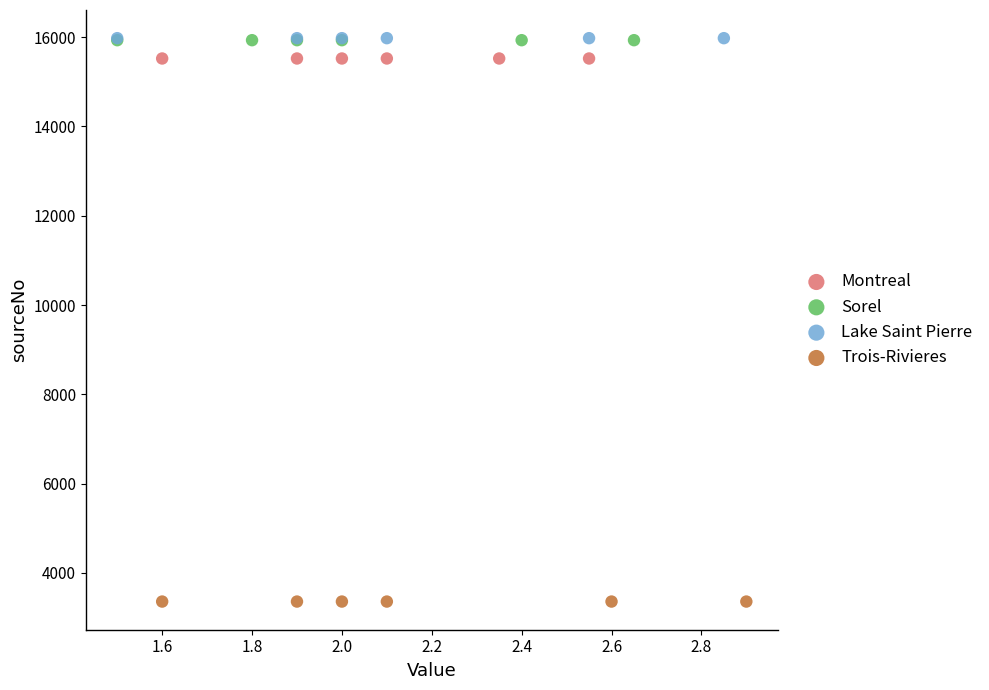

Which series reaches the minimum Y coordinate?

Trois-Rivieres